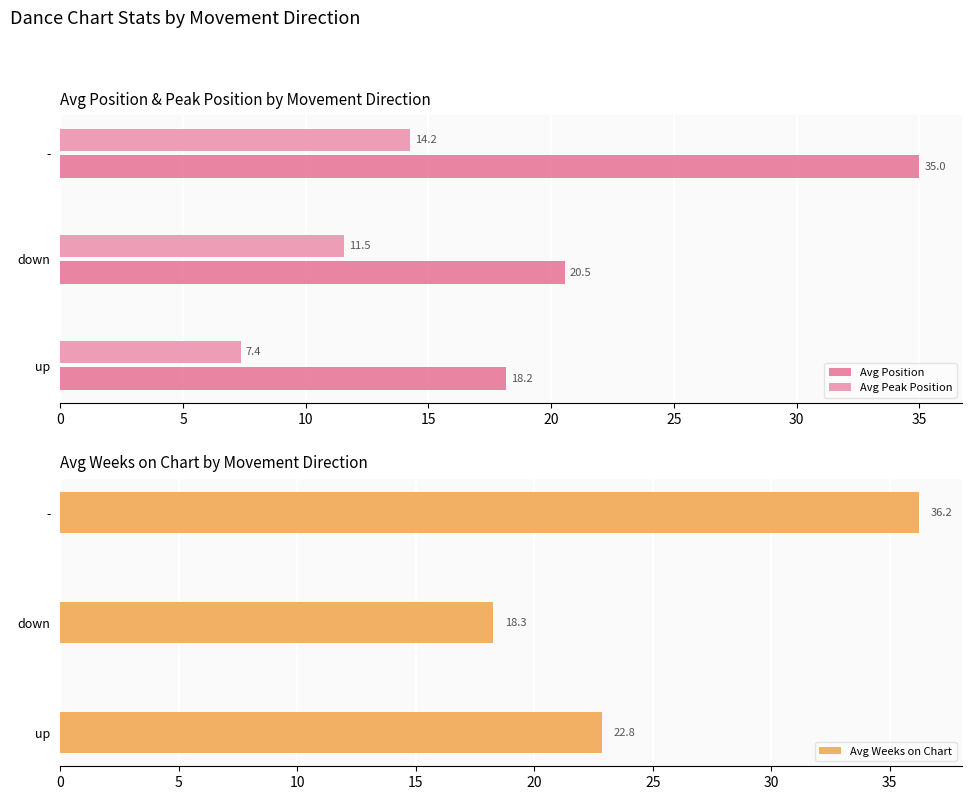

The value of Avg Weeks on Chart at up is 22.8. True or false?

True